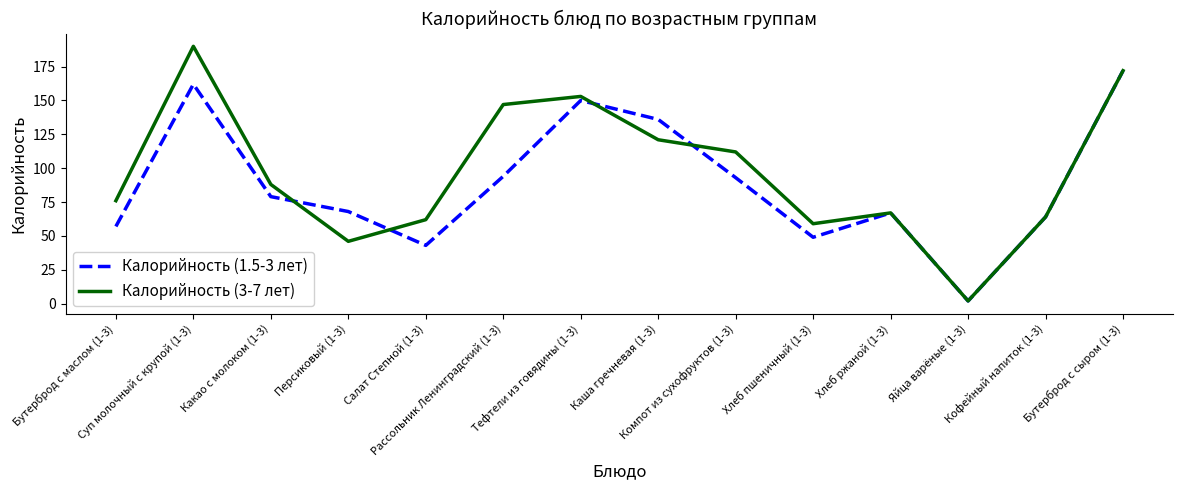

Does the chart have visible grid lines?

No